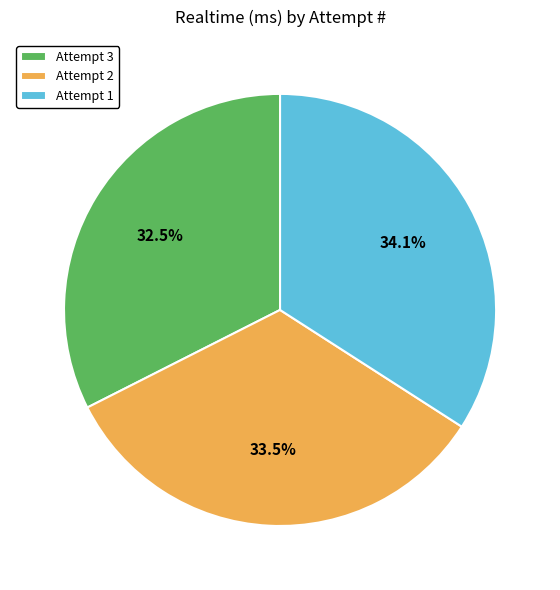

Between Attempt 3 and Attempt 1, which is larger?

Attempt 1